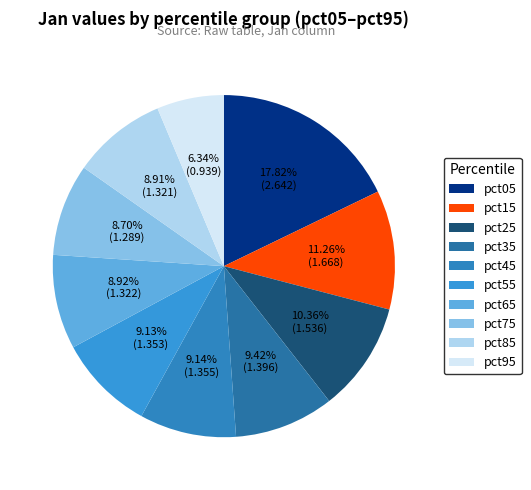

To the nearest percent, what is the average slice percentage?

10%